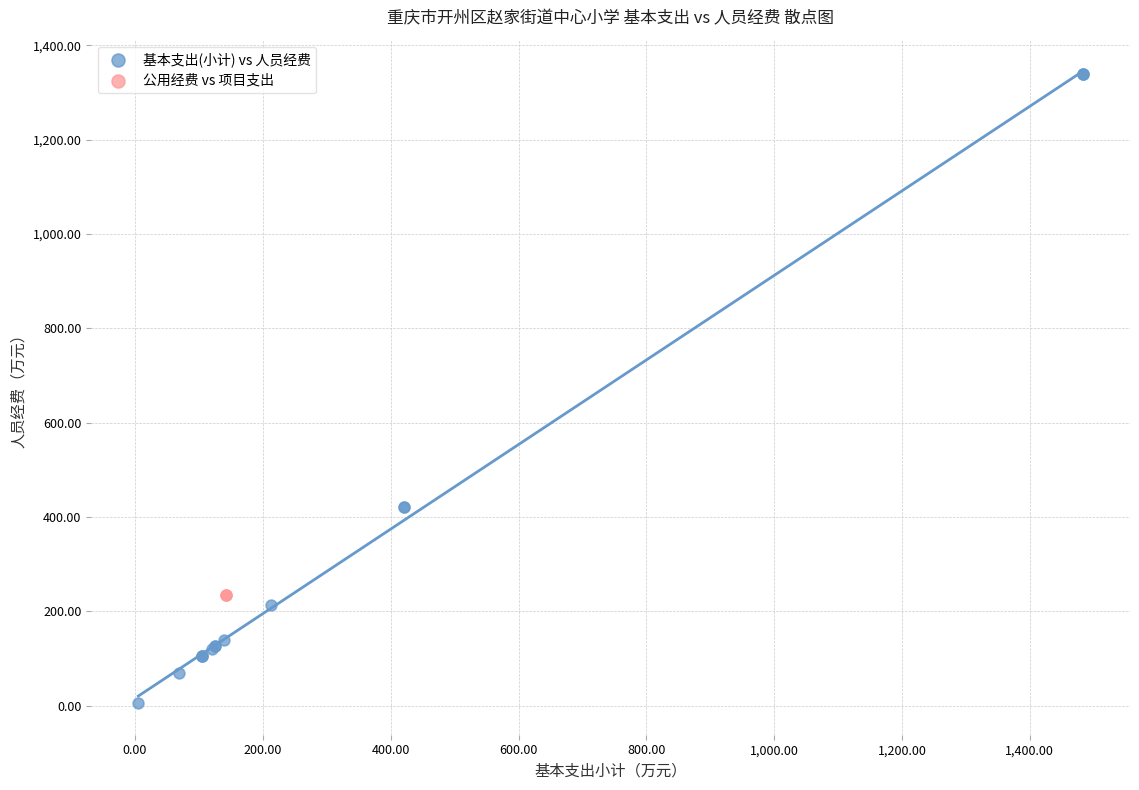

Which series contains the highest Y value?

基本支出(小计) vs 人员经费